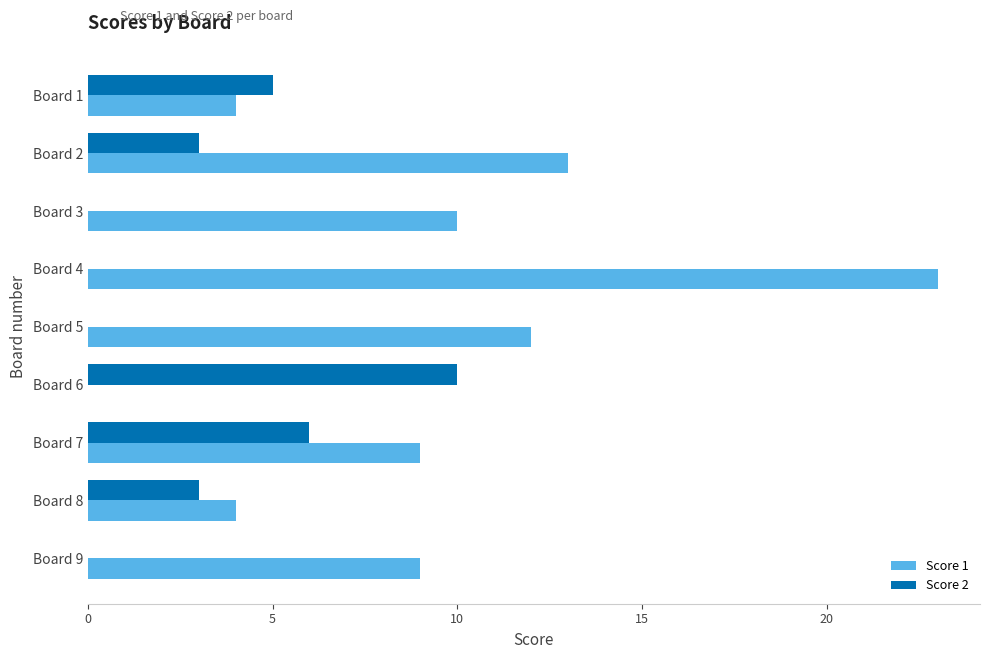

The value of Score 2 at Board 7 is 4. True or false?

False